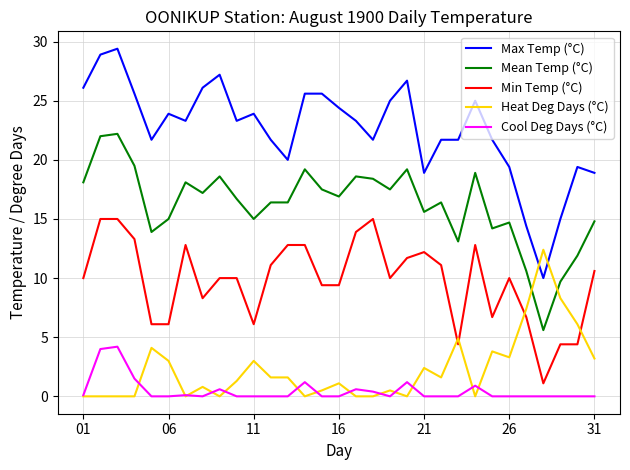

Which series has the largest total across all categories?

Max Temp (°C)